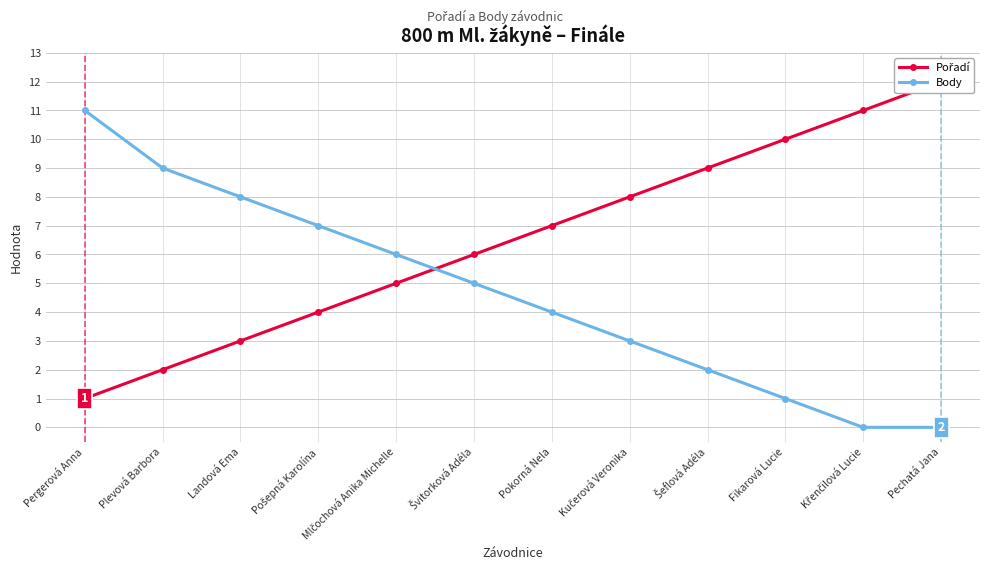

What are all the series names shown in the legend?

Pořadí, Body